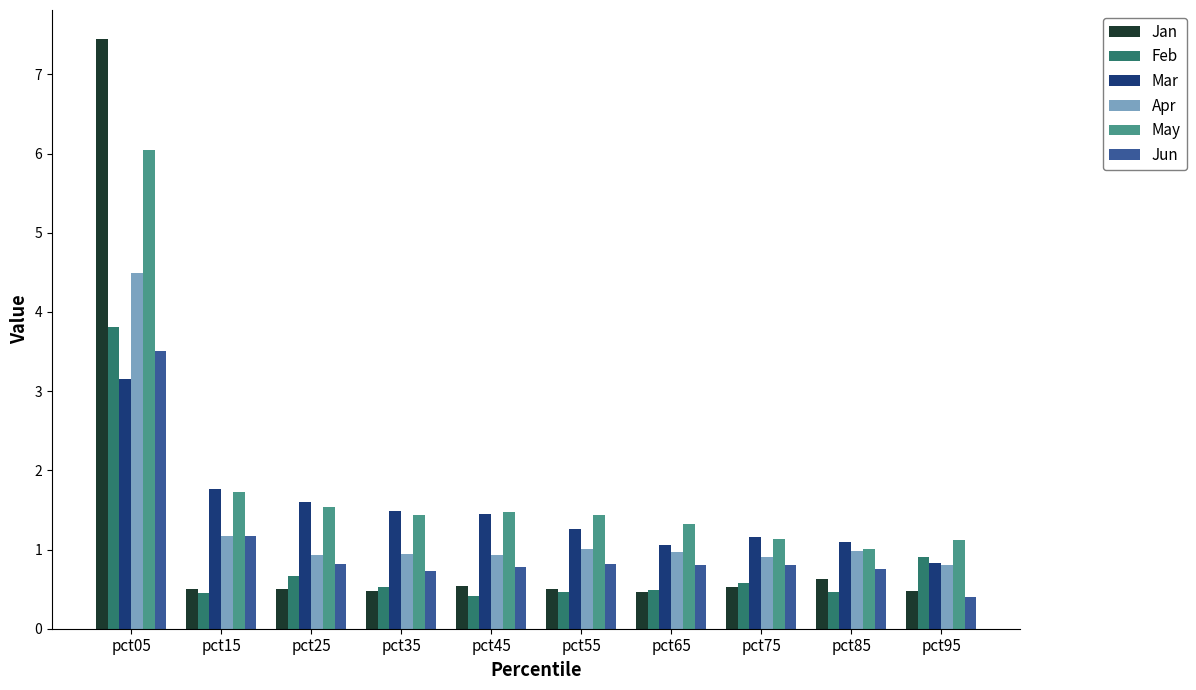

What are all the series names shown in the legend?

Jan, Feb, Mar, Apr, May, Jun